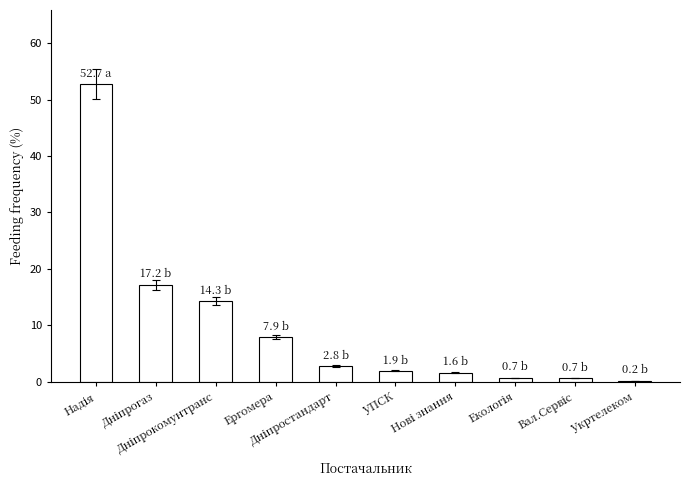

What is the maximum value shown in the chart?

52.7